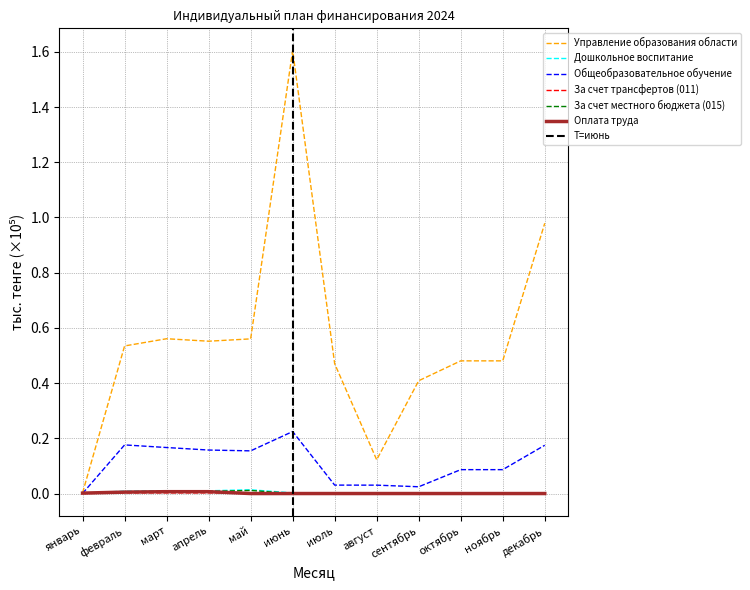

At how many categories does at least one series exceed 0?

12